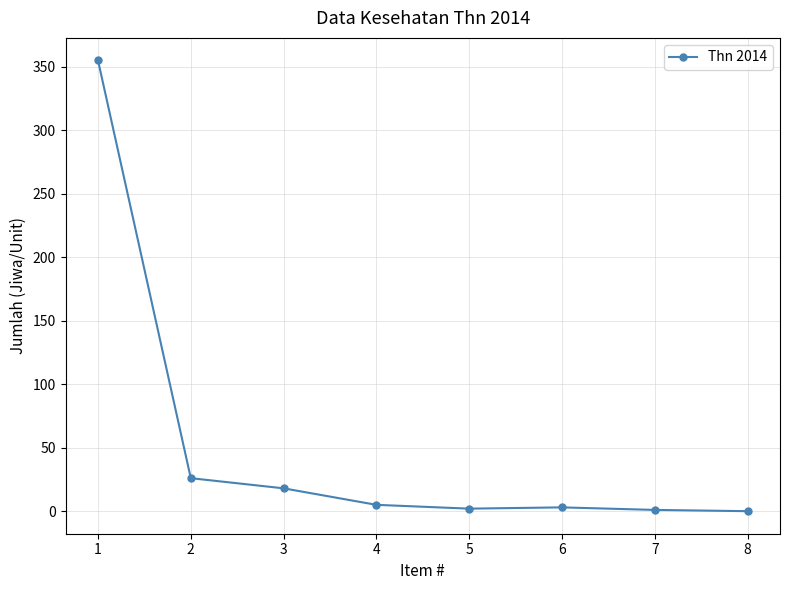

True or false: the data has more than 2 interior local peaks.

False